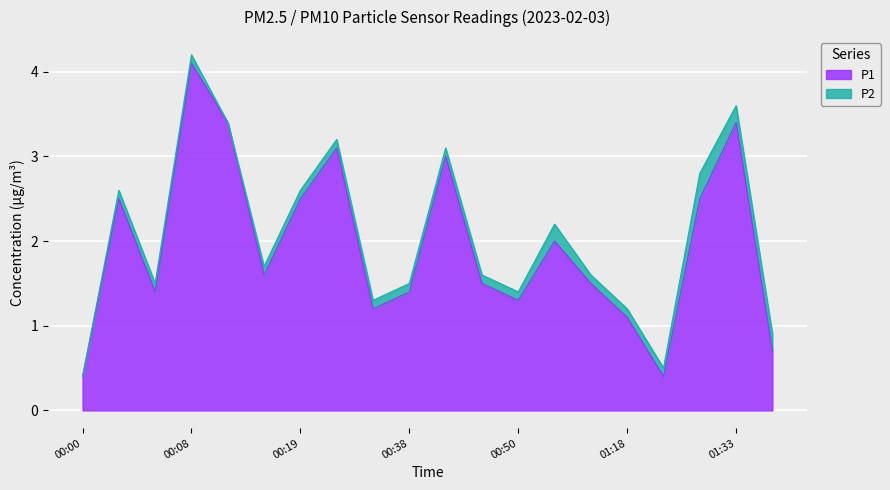

Reading left to right, list all the values displayed in this chart.

00:00=0.4	00:03=2.5	00:06=1.4	00:08=4.1	00:14=3.4	00:17=1.6	00:19=2.5	00:23=3.1	00:33=1.2	00:38=1.4	00:41=3.0	00:48=1.5	00:50=1.3	01:13=2.0	01:16=1.5	01:18=1.1	01:21=0.4	01:27=2.5	01:33=3.4	01:36=0.7